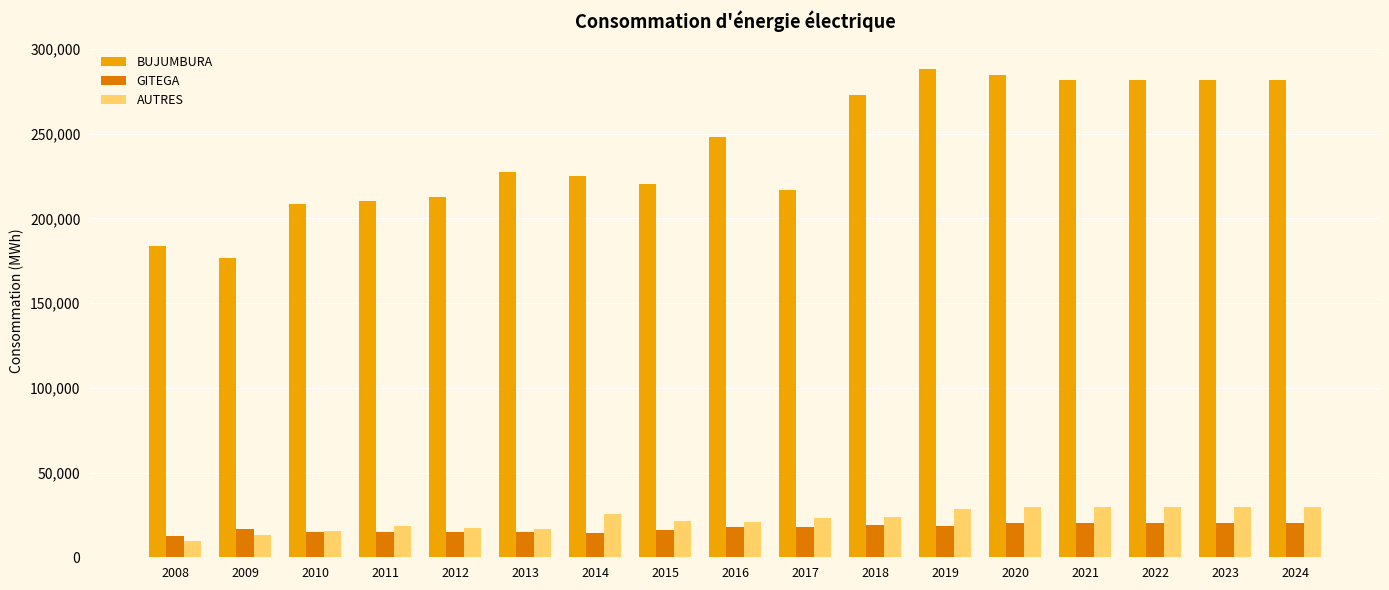

True or false: BUJUMBURA has a value of 98228.3 at 2011.

False